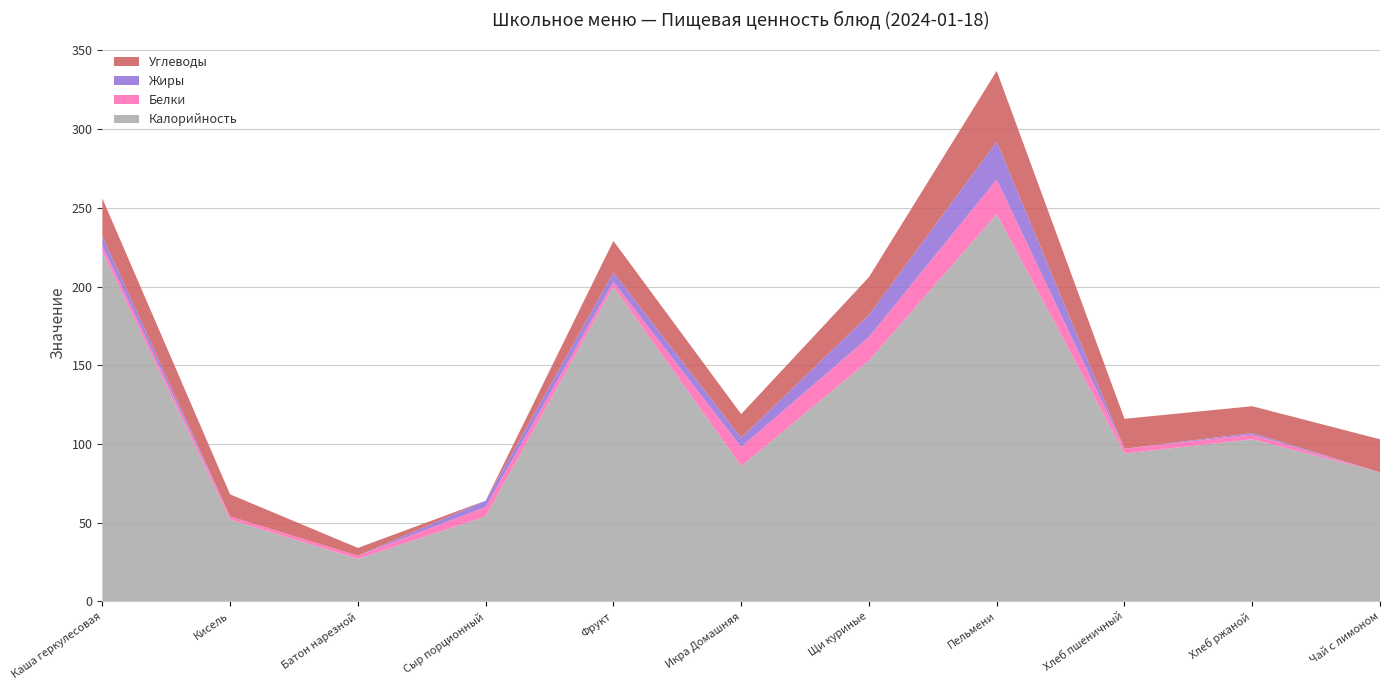

Reading left to right, transcribe all the data shown in this chart.

Калорийность: Каша геркулесовая=222	Кисель=52	Батон нарезной=27	Сыр порционный=54	Фрукт=200	Икра Домашняя=86	Щи куриные=153	Пельмени=246	Хлеб пшеничный=94	Хлеб ржаной=103	Чай с лимоном=82
Белки: Каша геркулесовая=4	Кисель=2	Батон нарезной=2	Сыр порционный=6	Фрукт=3	Икра Домашняя=12	Щи куриные=15	Пельмени=22	Хлеб пшеничный=3	Хлеб ржаной=3	Чай с лимоном=0
Жиры: Каша геркулесовая=6	Кисель=0	Батон нарезной=0	Сыр порционный=4	Фрукт=6	Икра Домашняя=6	Щи куриные=14	Пельмени=24	Хлеб пшеничный=0	Хлеб ржаной=1	Чай с лимоном=0
Углеводы: Каша геркулесовая=24	Кисель=14	Батон нарезной=5	Сыр порционный=0	Фрукт=20	Икра Домашняя=15	Щи куриные=24	Пельмени=45	Хлеб пшеничный=19	Хлеб ржаной=17	Чай с лимоном=21